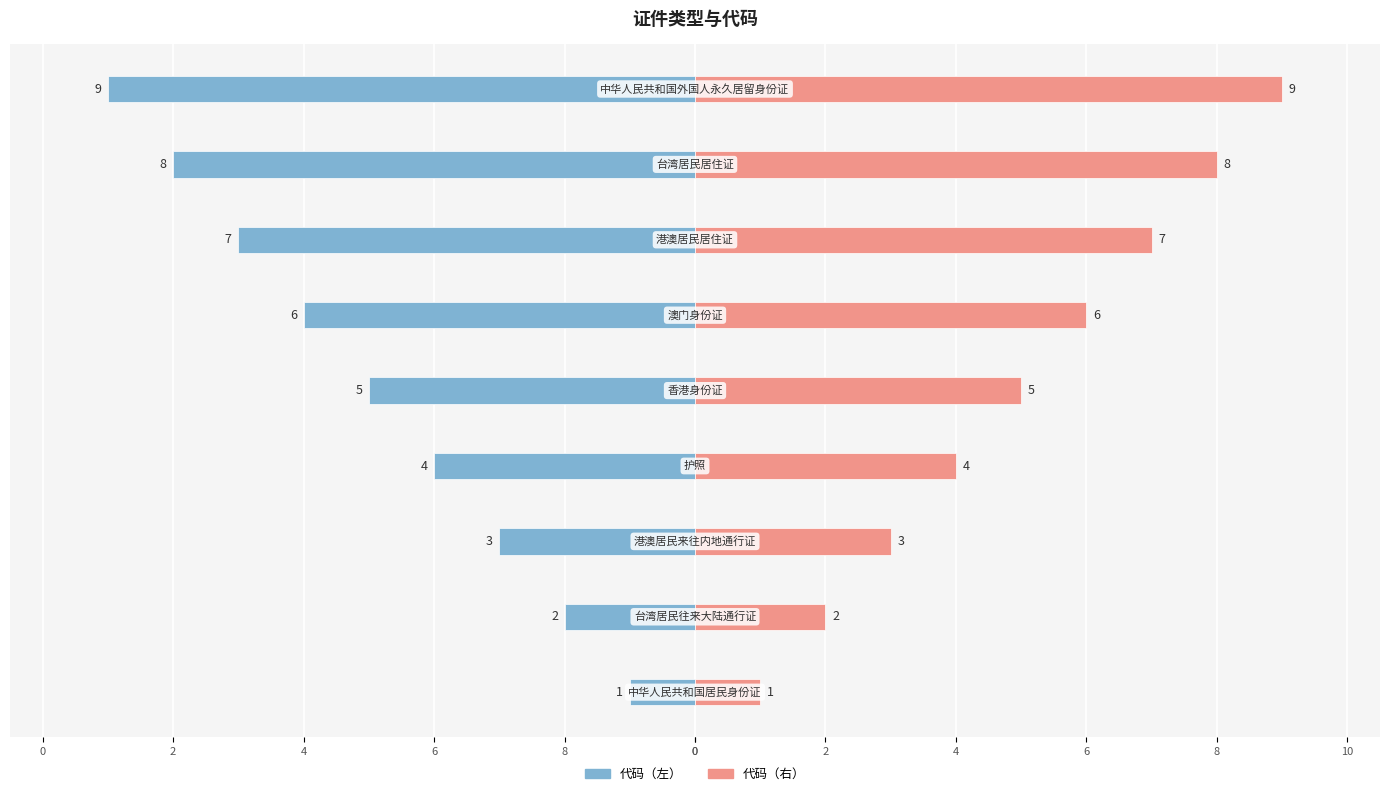

Rank the series by their average value, from highest to lowest.

代码（右）, 代码（左）